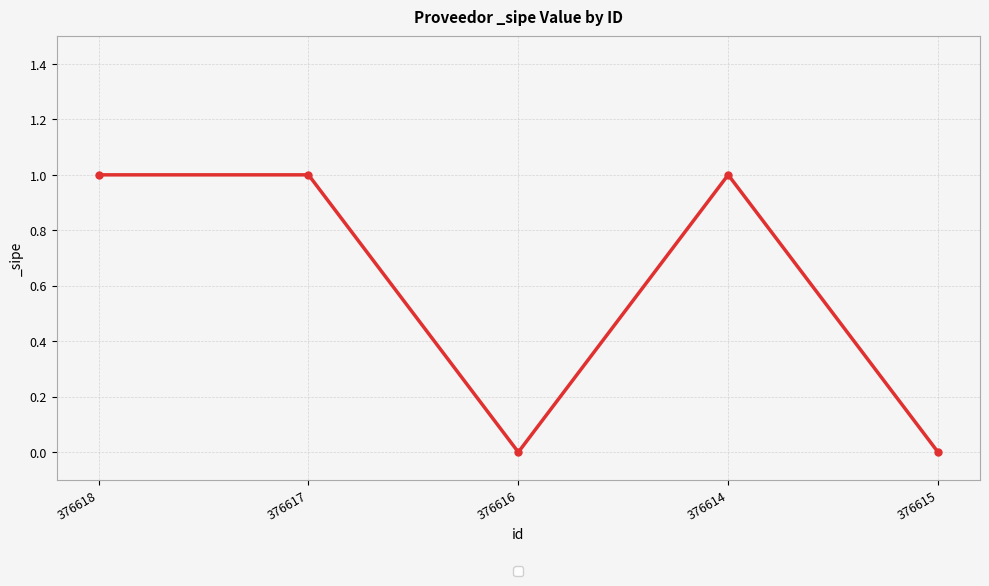

What is the label of the 4th point from the right?

376617